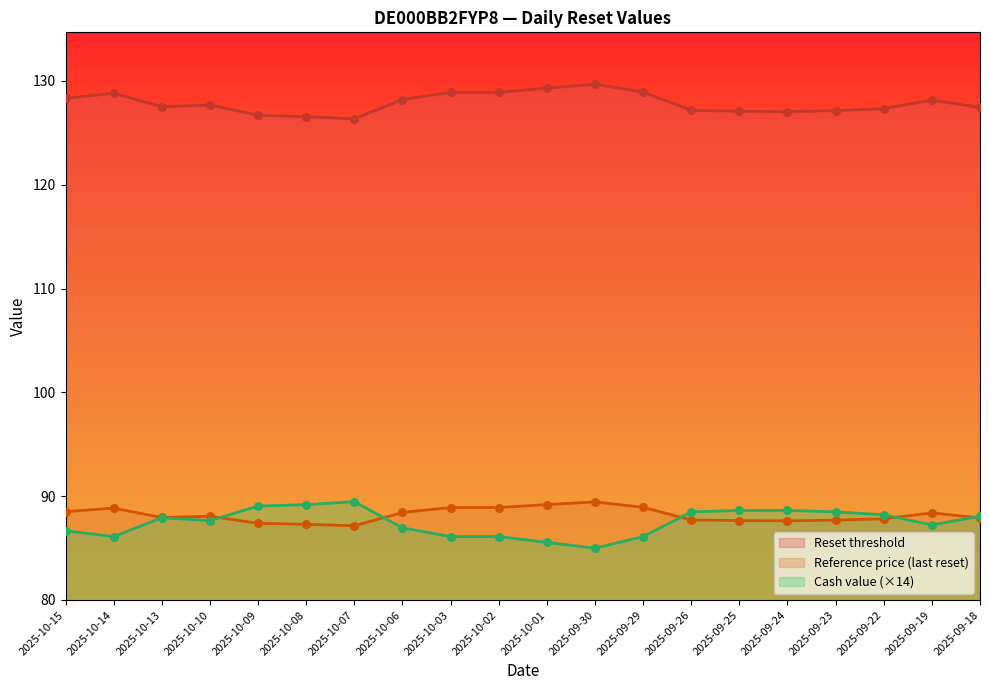

Which series reaches the maximum Y coordinate?

Reference price